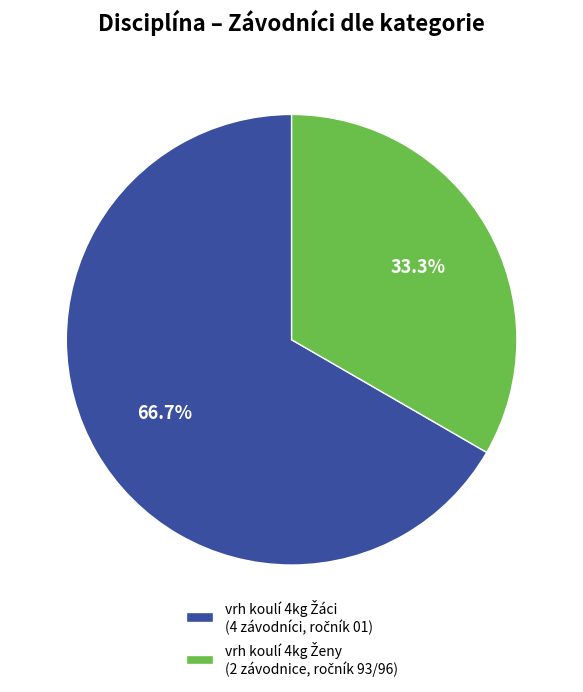

Does any single category account for the majority?

Yes